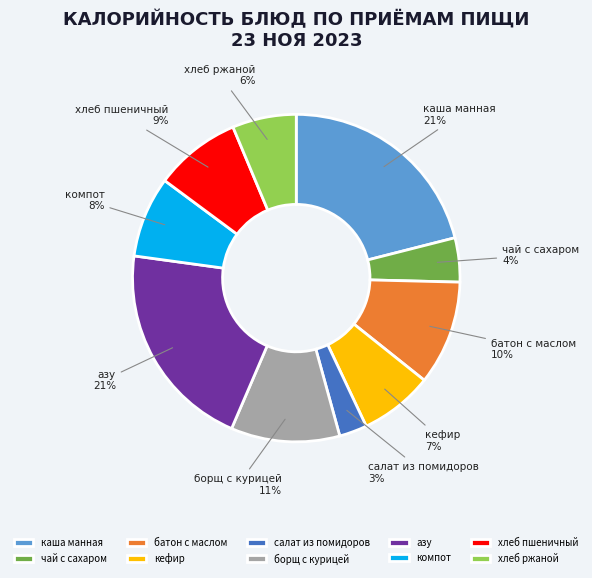

What percentage is the чай с сахаром slice, to the nearest percent?

4%